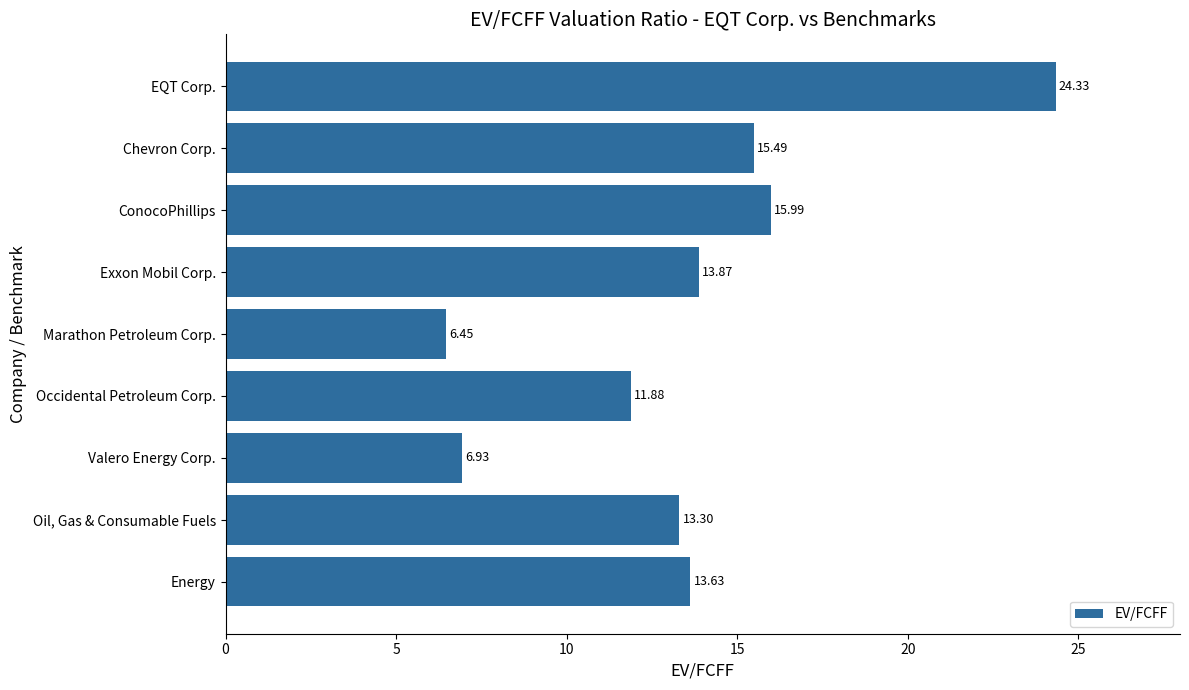

What is the difference between the second highest and minimum values?

9.5